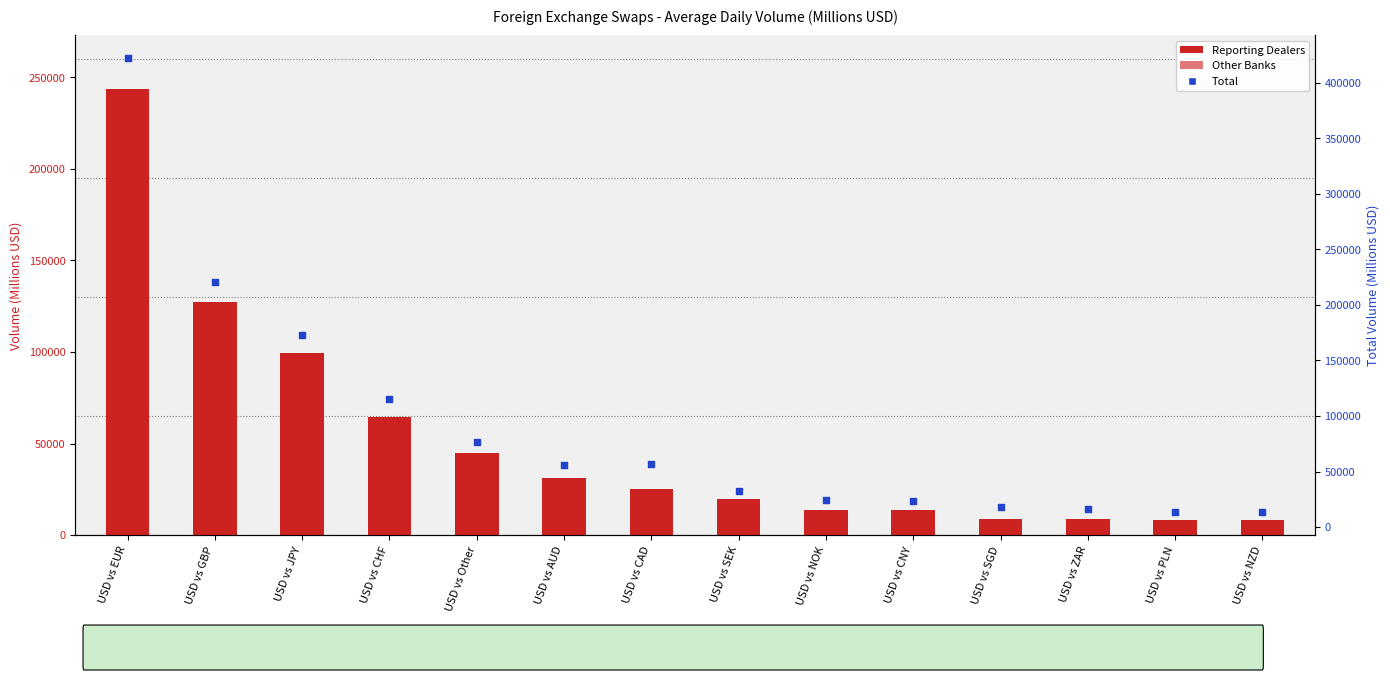

Which series has the largest total across all categories?

Total